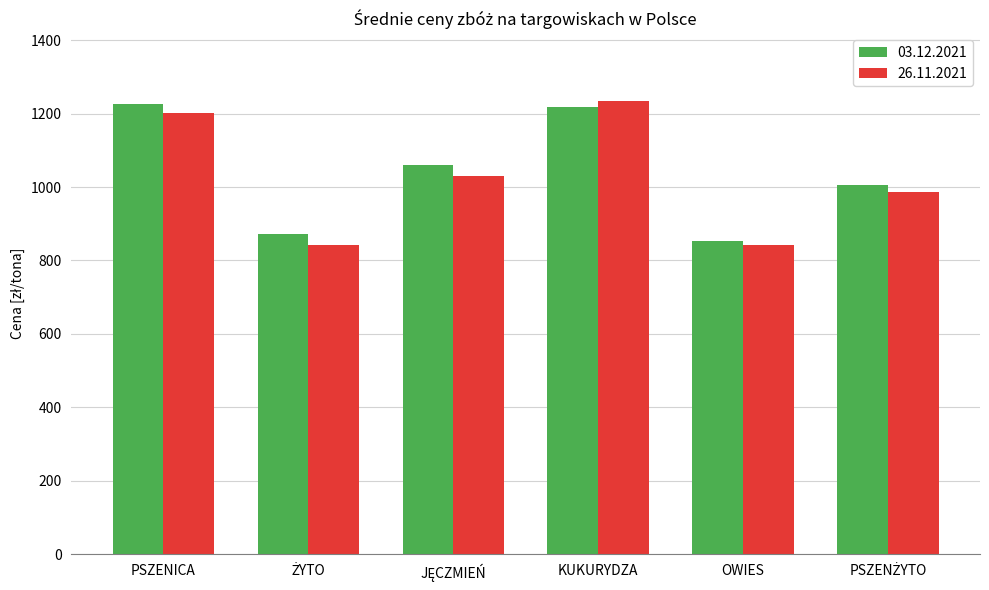

Which category has the lowest value in the 03.12.2021 series?

OWIES